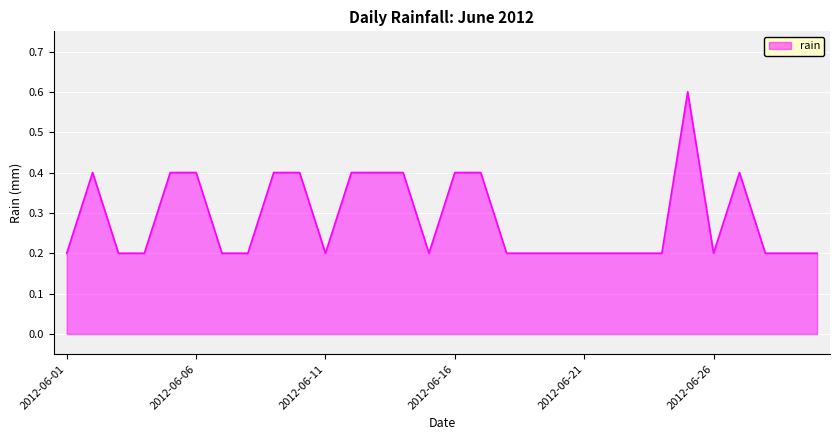

What is the greatest value displayed?

0.6